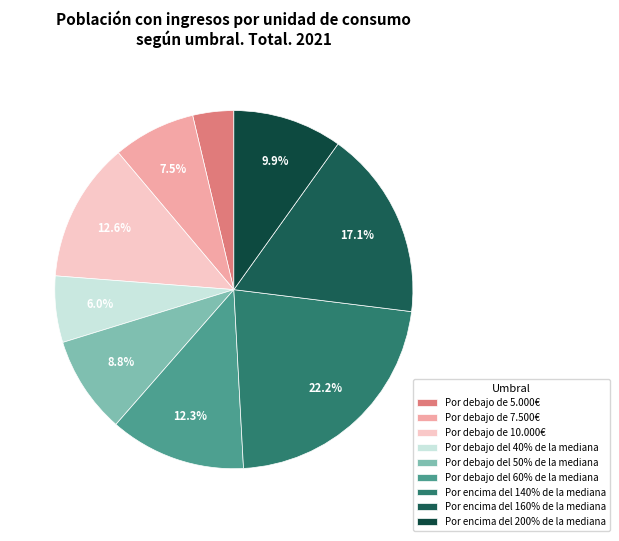

Is there a majority slice in this chart?

No